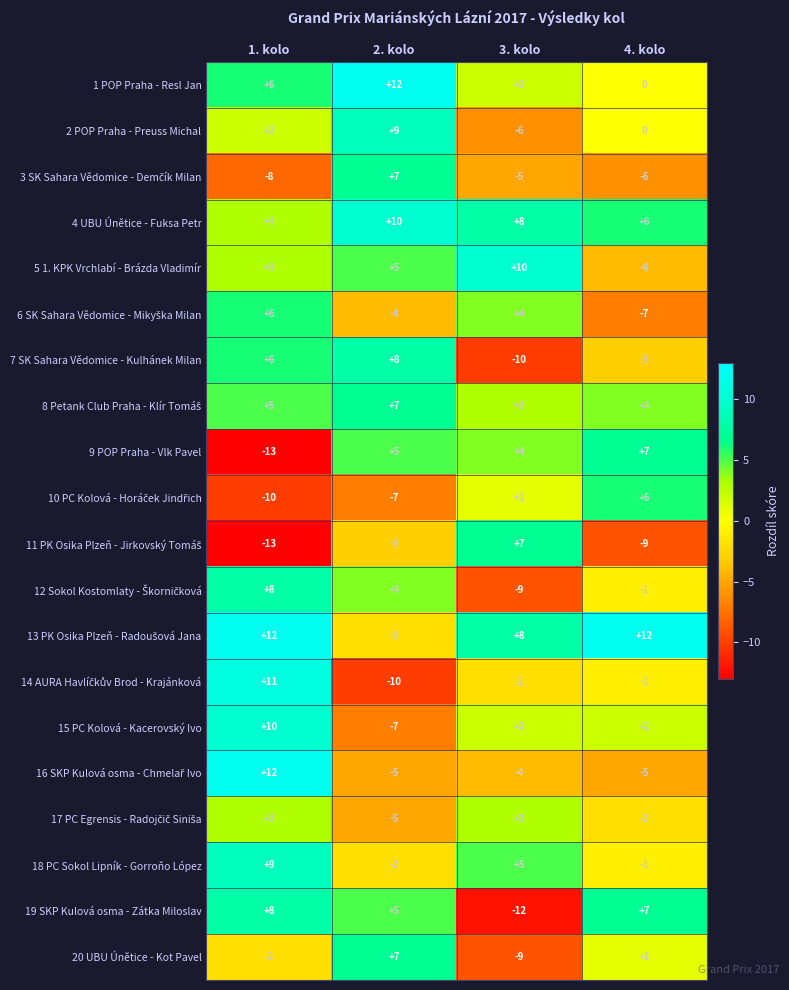

Rank the categories by 7 SK Sahara Vědomice - Kulhánek Milan value from lowest to highest.

3. kolo, 4. kolo, 1. kolo, 2. kolo